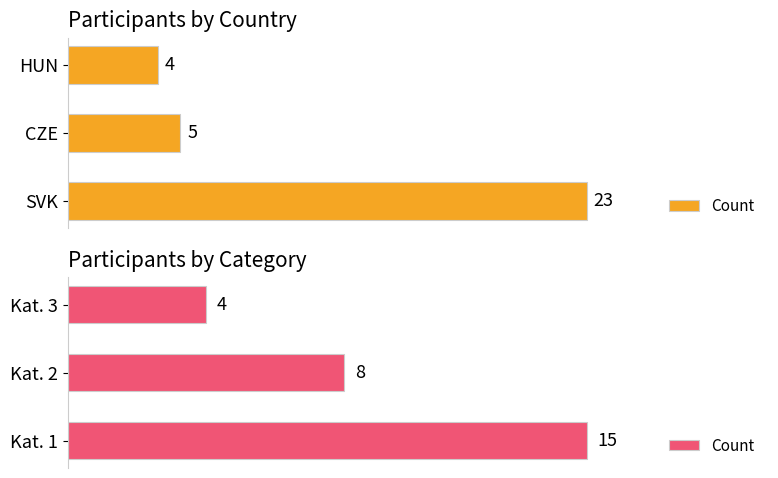

True or false: the data shows 12 at Kat. 2.

False